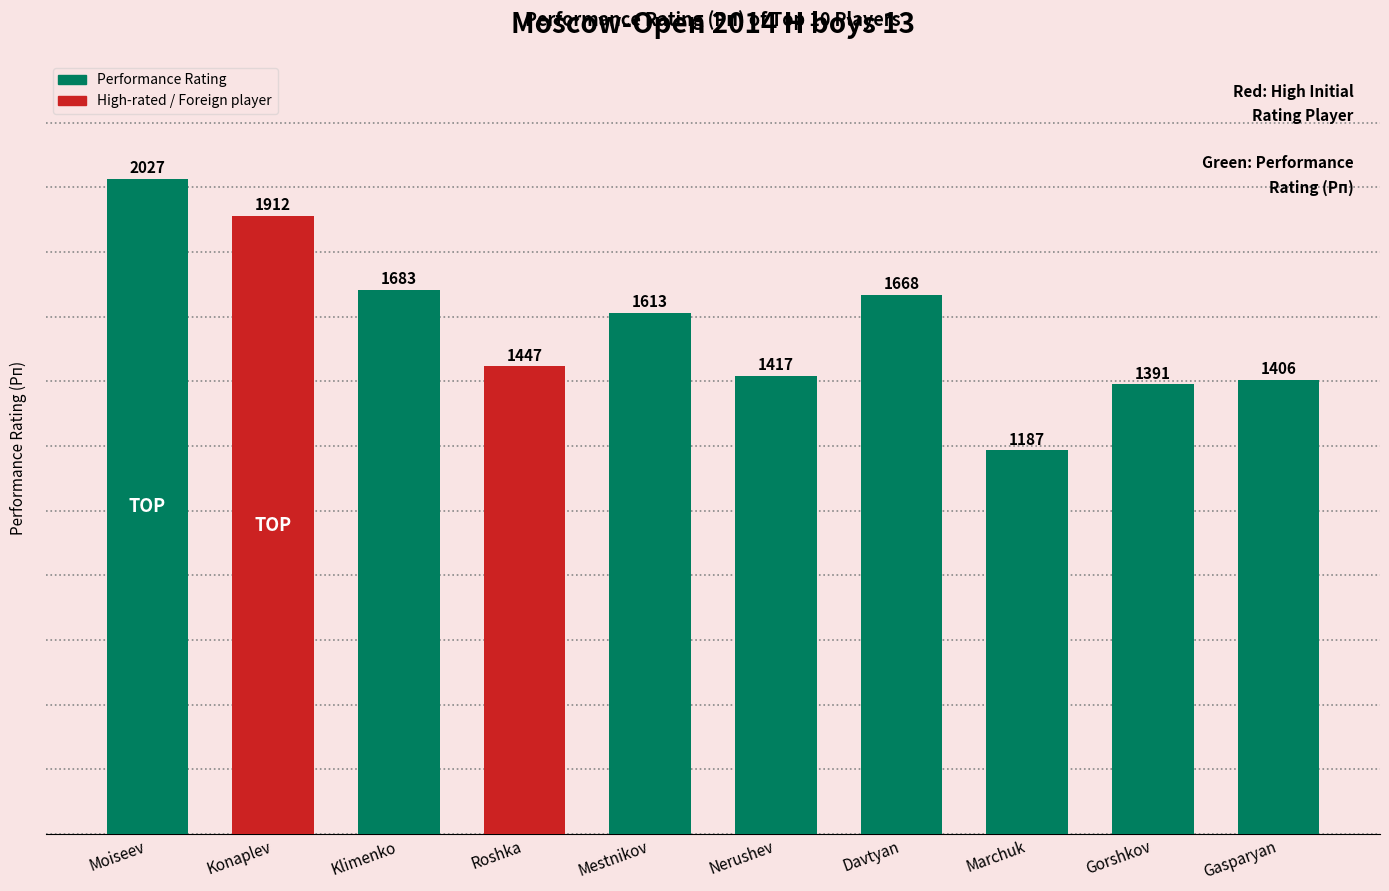

Is it true that the value at Marchuk is 1187?

True